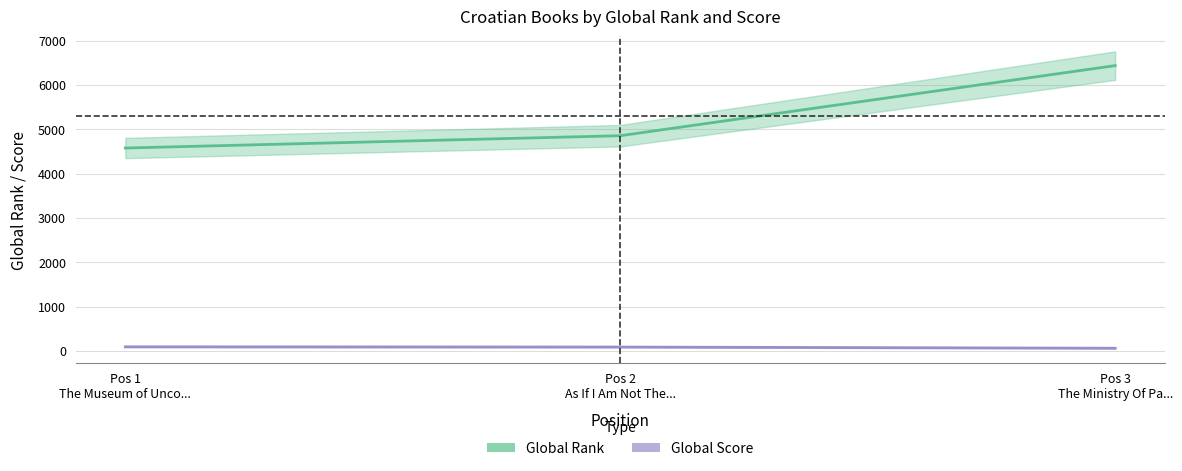

Between Pos 1
The Museum of Unco... and Pos 3
The Ministry Of Pa..., which series saw the biggest shift?

Global Rank